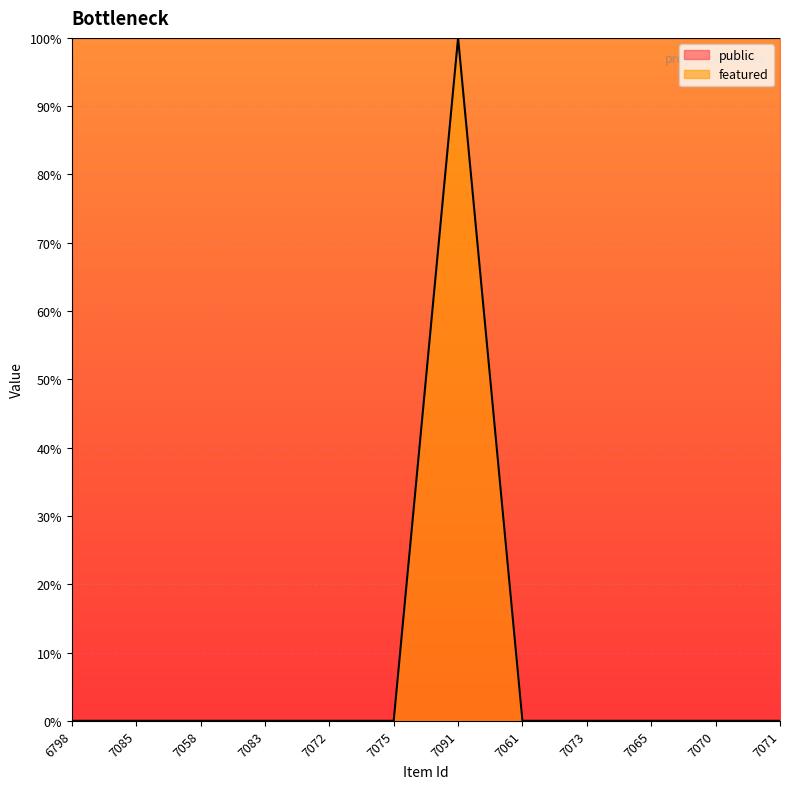

Count the values in the range 0 to 1.

12